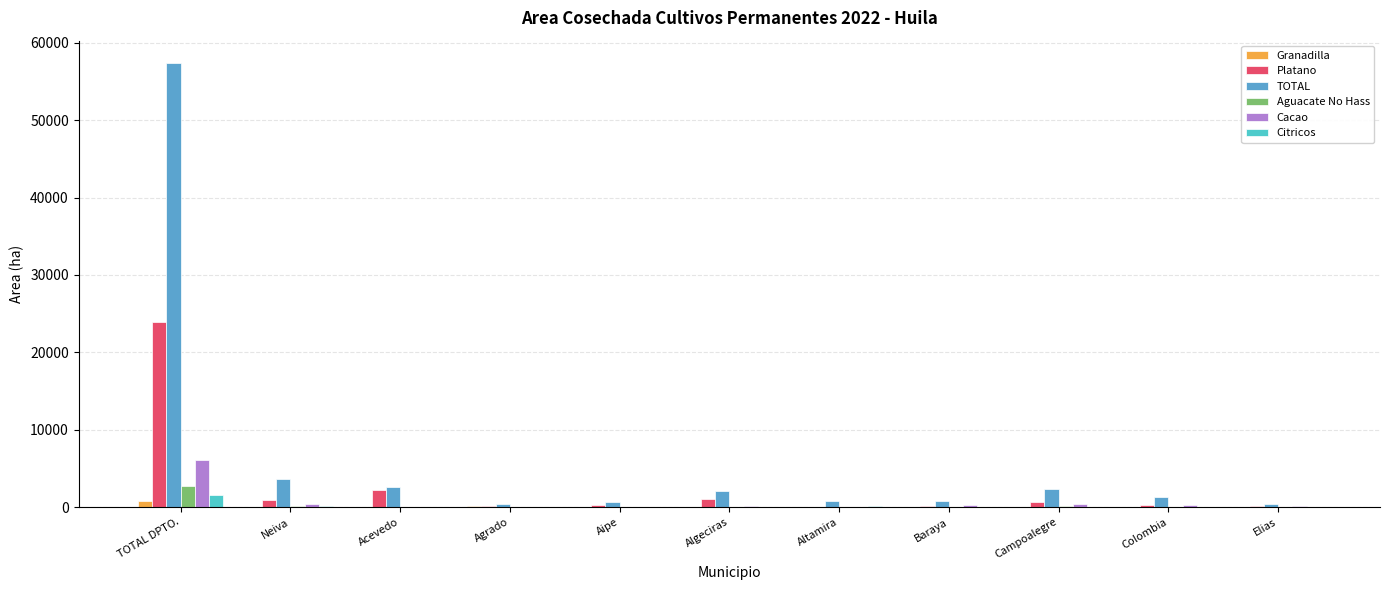

What is the spread (max minus min) of values at Acevedo?

2584.8